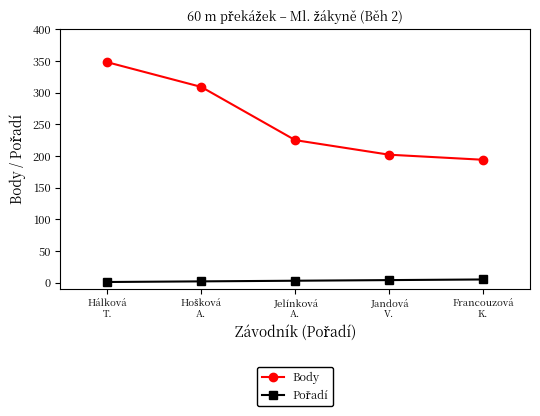

How many categories are shown in the chart?

5